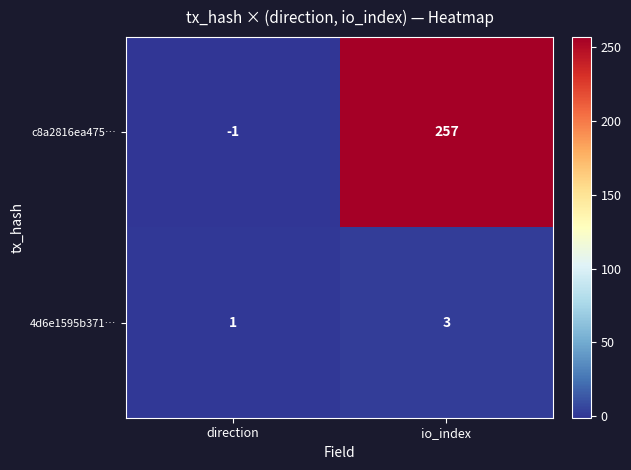

Reading right to left, extract all data points from this chart.

c8a2816ea475…: 257	-1
4d6e1595b371…: 3	1